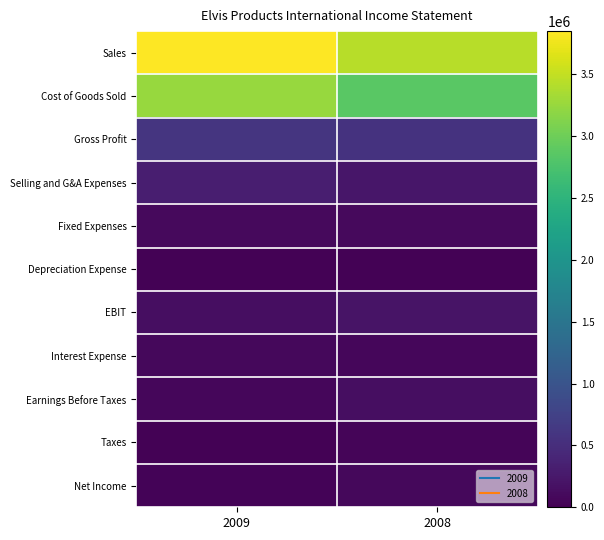

Reading left to right, extract all data points from this chart.

Sales: 2009=3850000	2008=3432000
Cost of Goods Sold: 2009=3250000	2008=2864000
Gross Profit: 2009=600000	2008=568000
Selling and G&A Expenses: 2009=330300	2008=240000
Fixed Expenses: 2009=100000	2008=100000
Depreciation Expense: 2009=20000	2008=18900
EBIT: 2009=149700	2008=209100
Interest Expense: 2009=76000	2008=62500
Earnings Before Taxes: 2009=73700	2008=146600
Taxes: 2009=29480	2008=58640
Net Income: 2009=44220	2008=87960